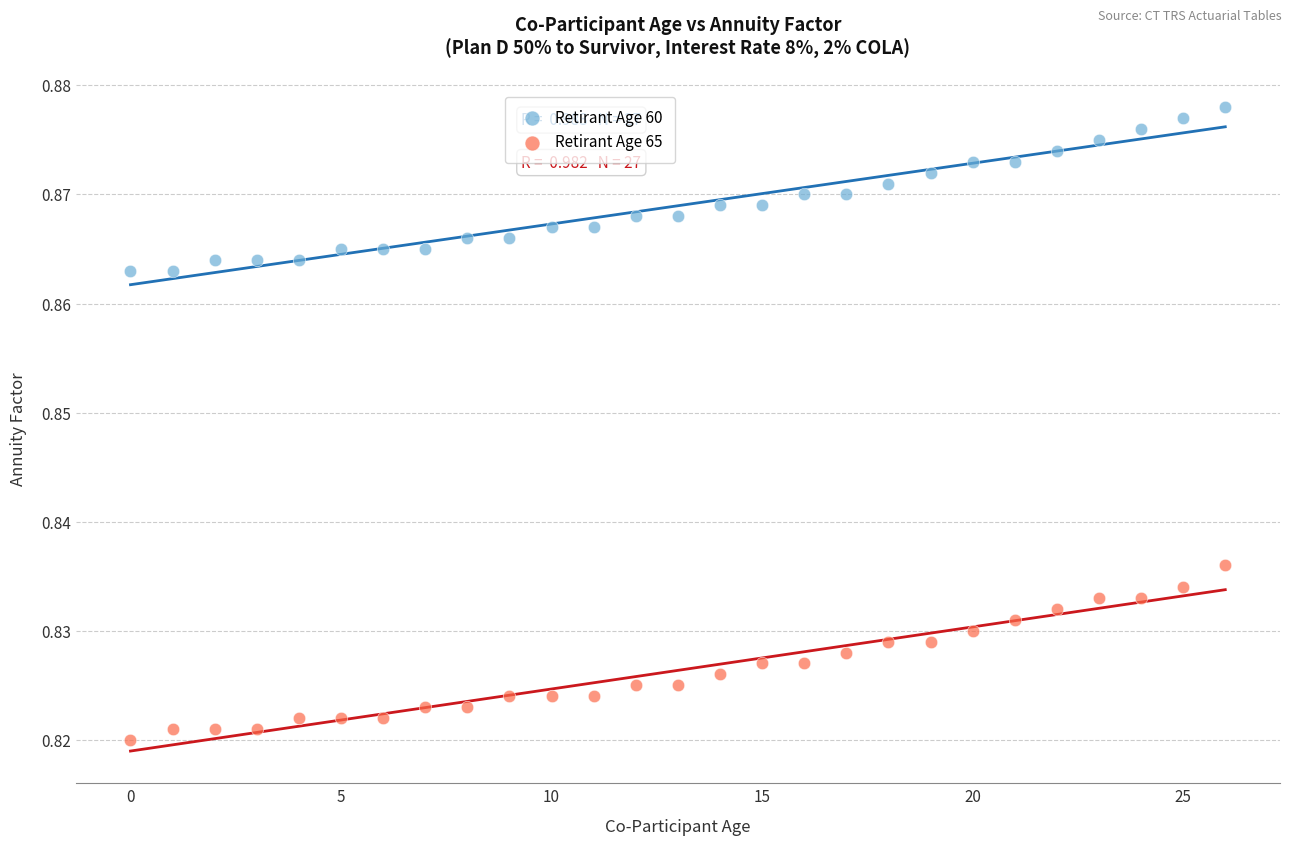

Which series reaches the maximum Y coordinate?

Retirant Age 60